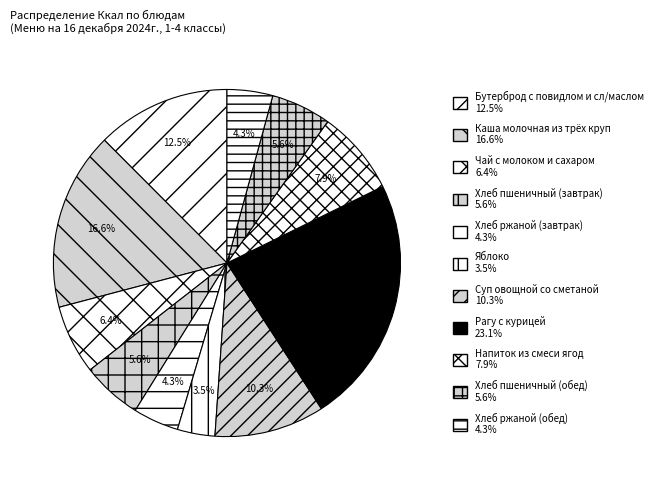

Rank the categories by value from highest to lowest.

Рагу с курицей, Каша молочная из трёх круп, Бутерброд с повидлом и сл/маслом, Суп овощной со сметаной, Напиток из смеси ягод, Чай с молоком и сахаром, Хлеб пшеничный (завтрак), Хлеб пшеничный (обед), Хлеб ржаной (завтрак), Хлеб ржаной (обед), Яблоко